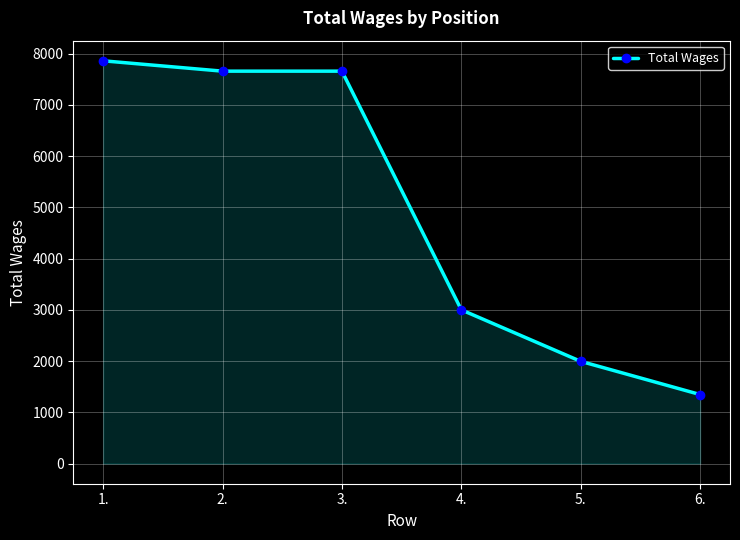

What is the value of the 3rd point from the left?

7658